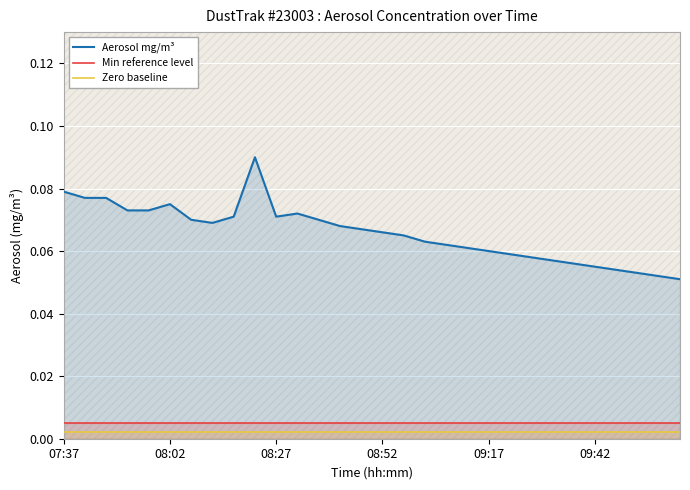

What is the difference between the highest and lowest values at 13?

0.1